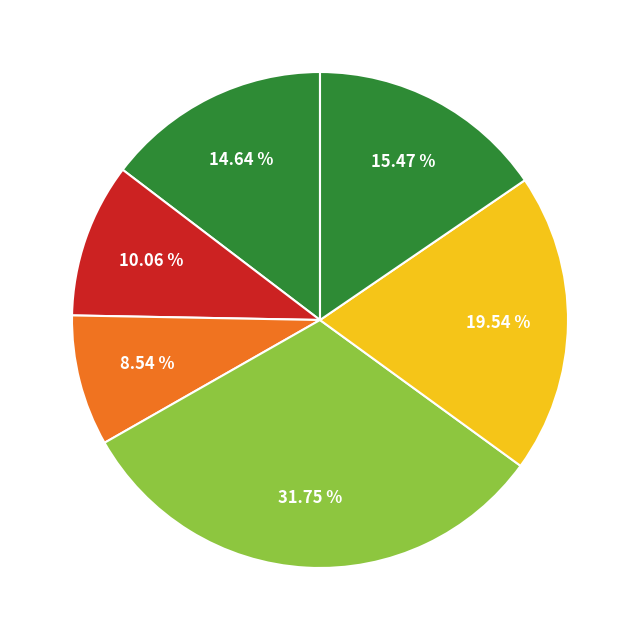

How many segments does this pie chart have?

6